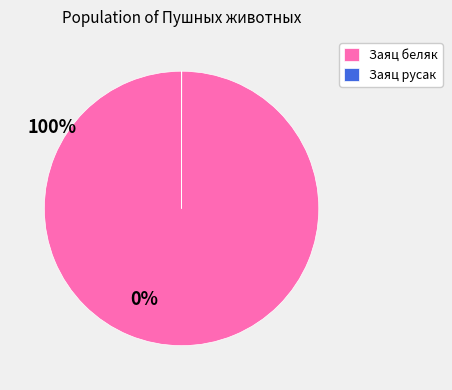

Which slice is the largest?

Заяц беляк